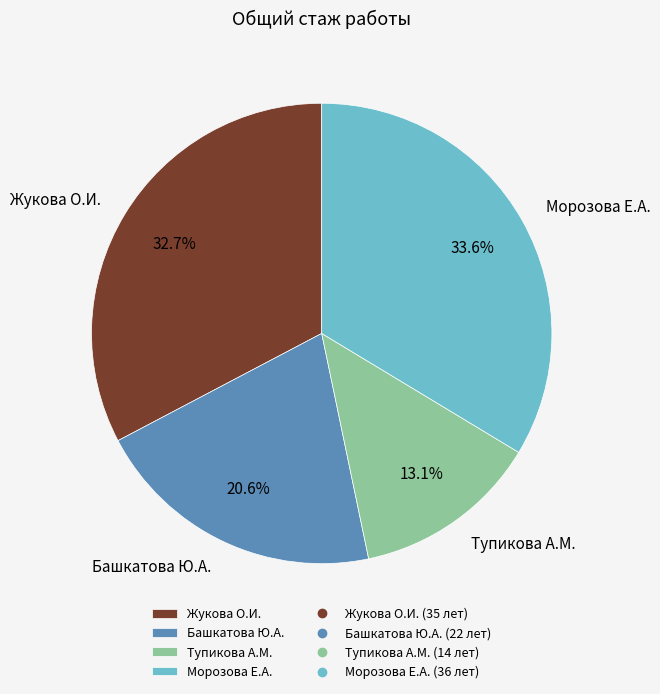

Do Морозова Е.А. and Жукова О.И. together represent more than half of the pie?

Yes